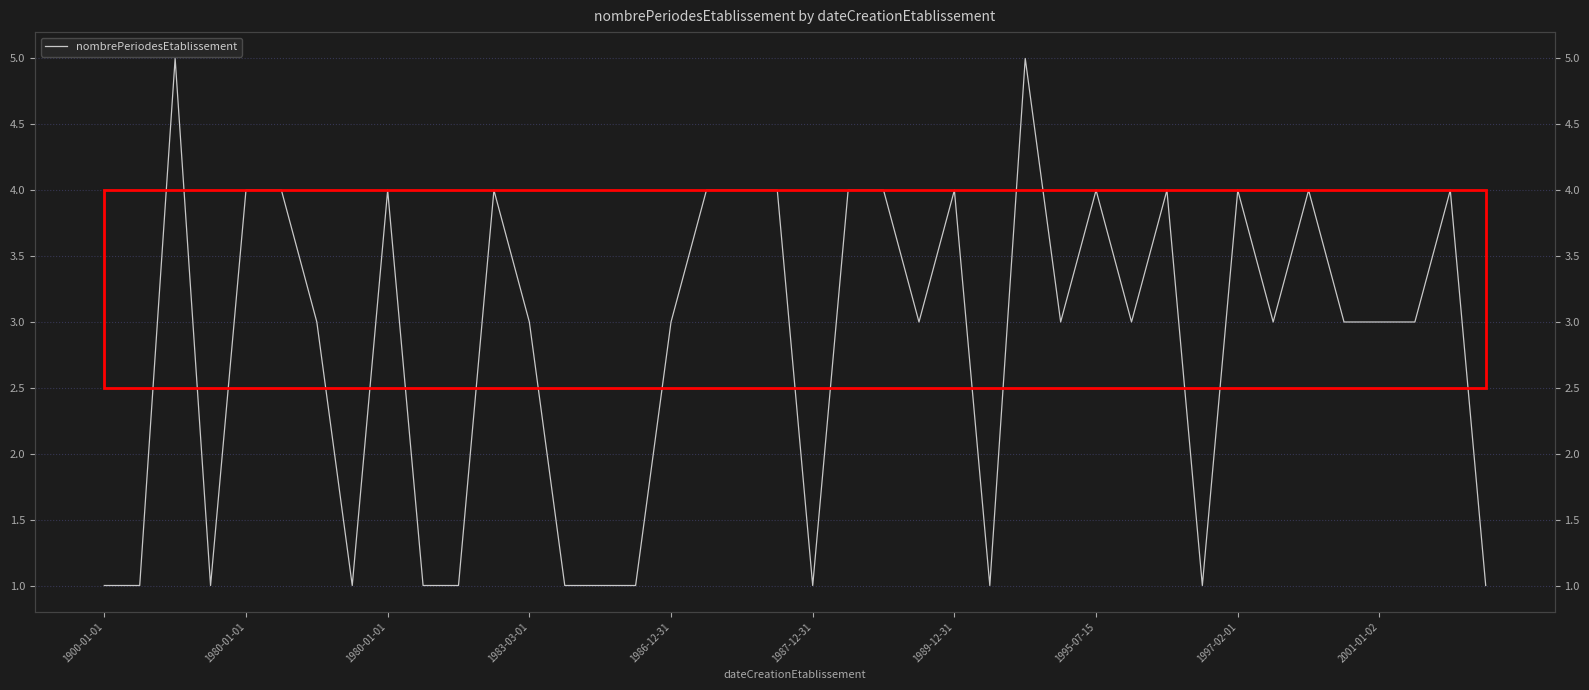

What is the difference between the maximum and second lowest values?

4